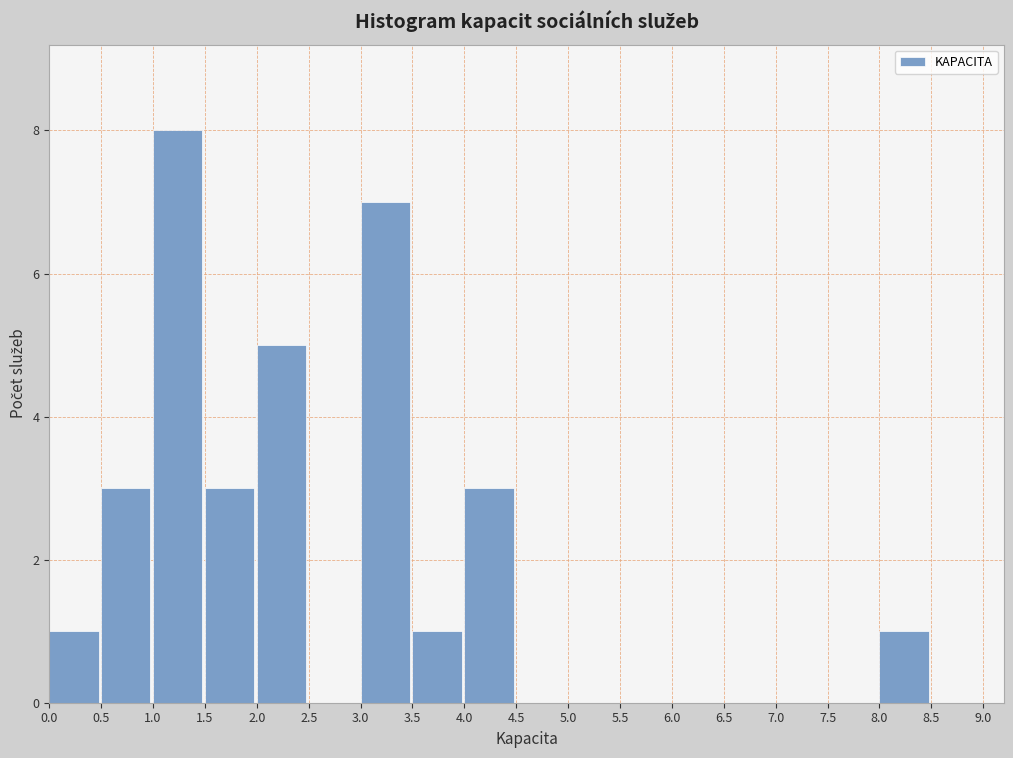

What is the height of the bar covering 0.5 to 1.0 on the x-axis? The values are not printed on the chart, so give them approximately, as read against the axis.

3